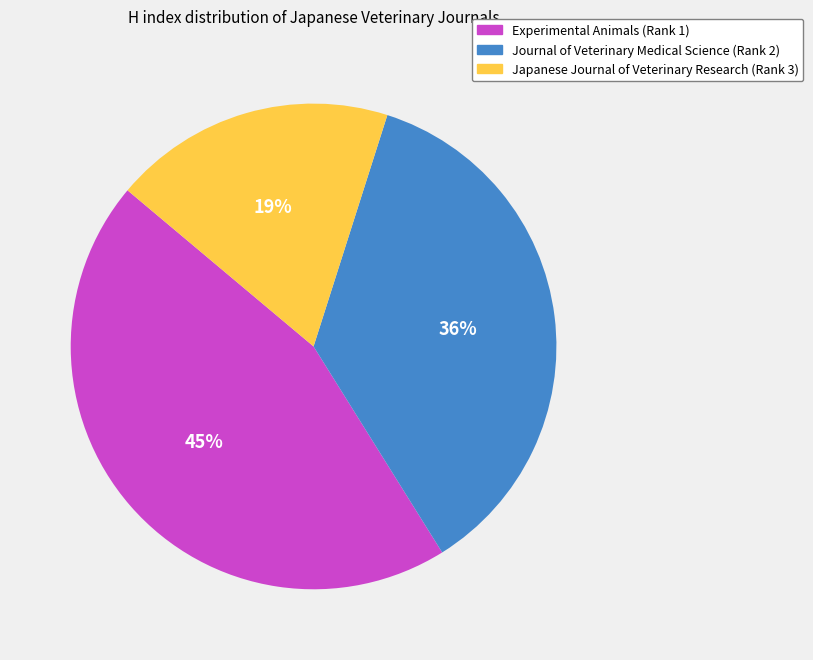

What percentage is the Experimental Animals (Rank 1) slice, to the nearest percent?

45%